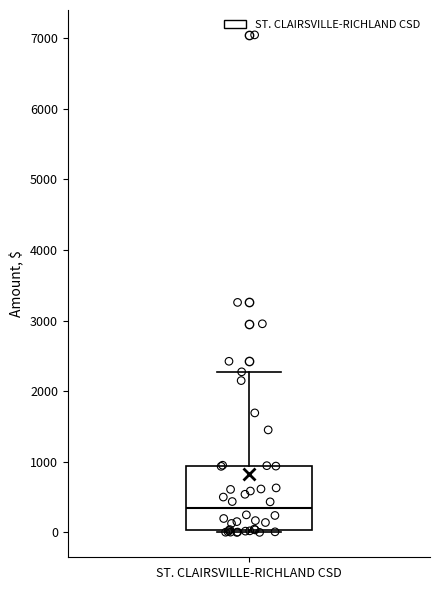

Read this box plot against the y-axis: the position of the median line, the range covered by the box, and the ends of both whiskers. The values are not printed on the chart, so give them approximately, as read against the axis.

median 300, box 0 to 900, whiskers 0 (just below the box's lower edge) to 2300